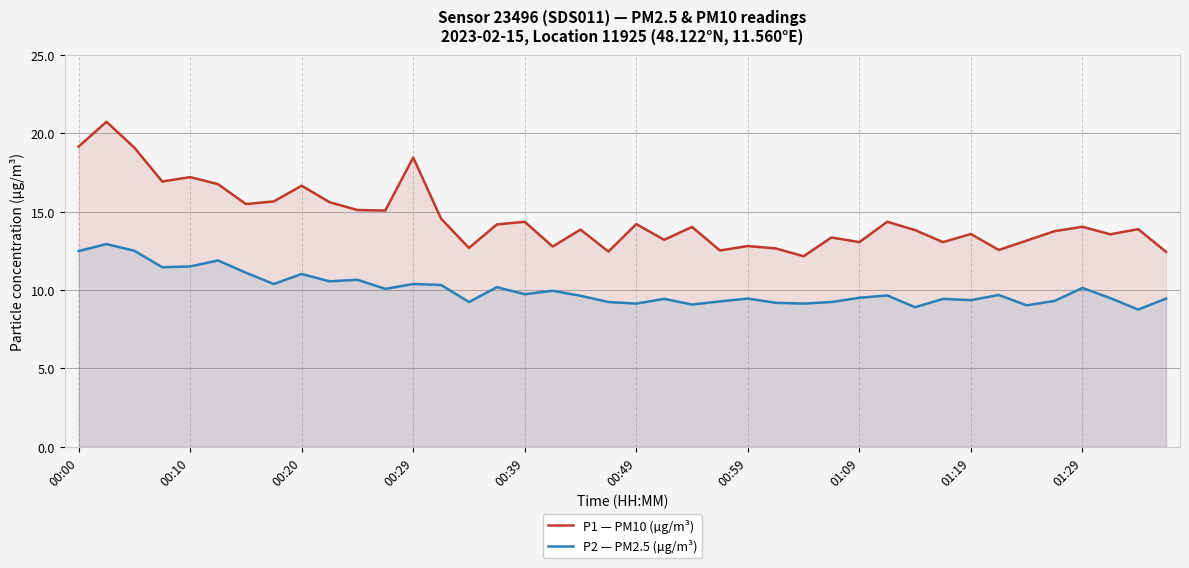

What is the maximum value for P1 — PM10 (µg/m³)?

20.7